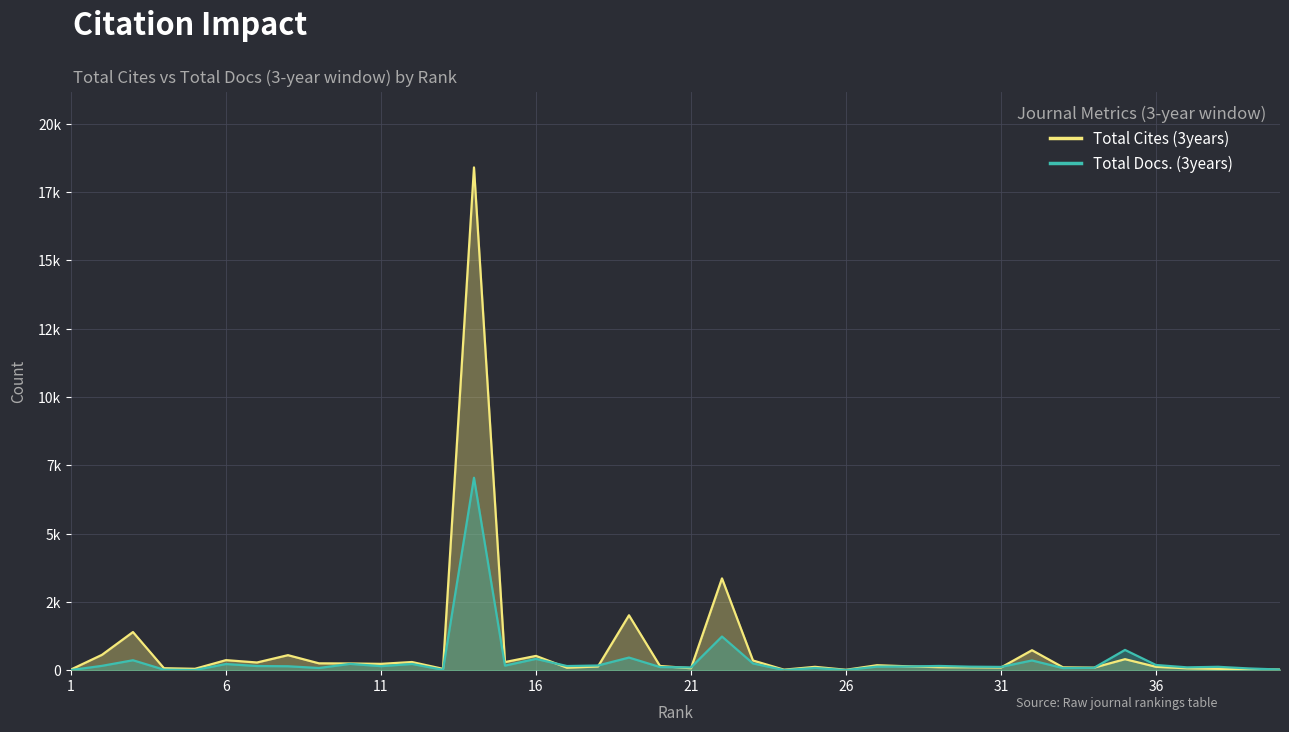

Between 1 and 36, which series saw the biggest shift?

Total Docs. (3years)